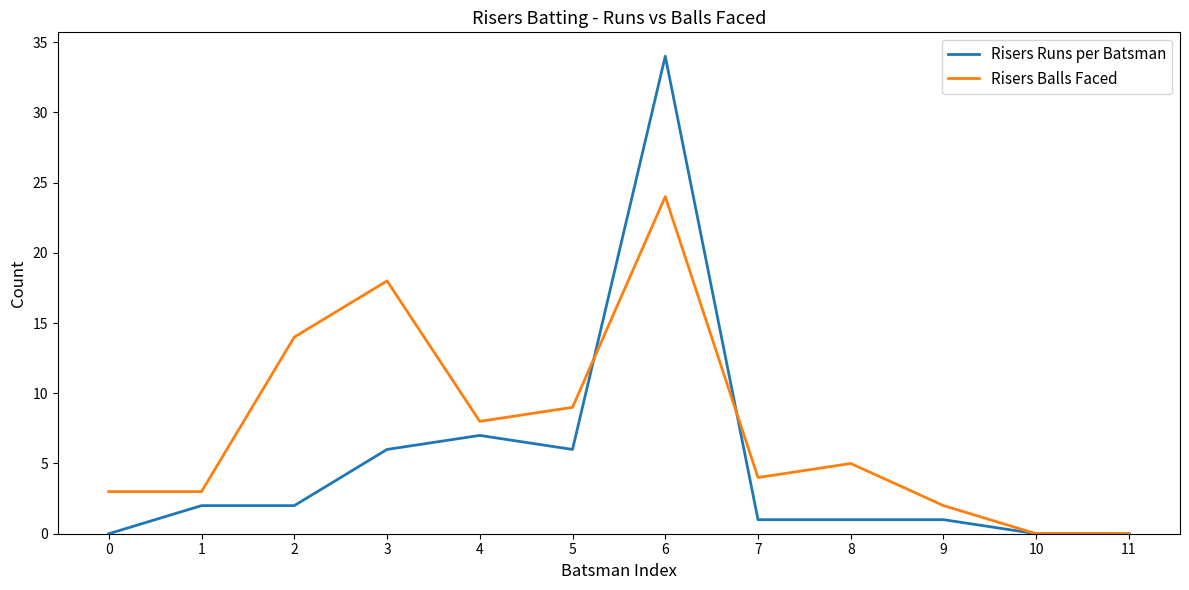

True or false: Risers Balls Faced and Risers Runs per Batsman intersect in this chart.

True